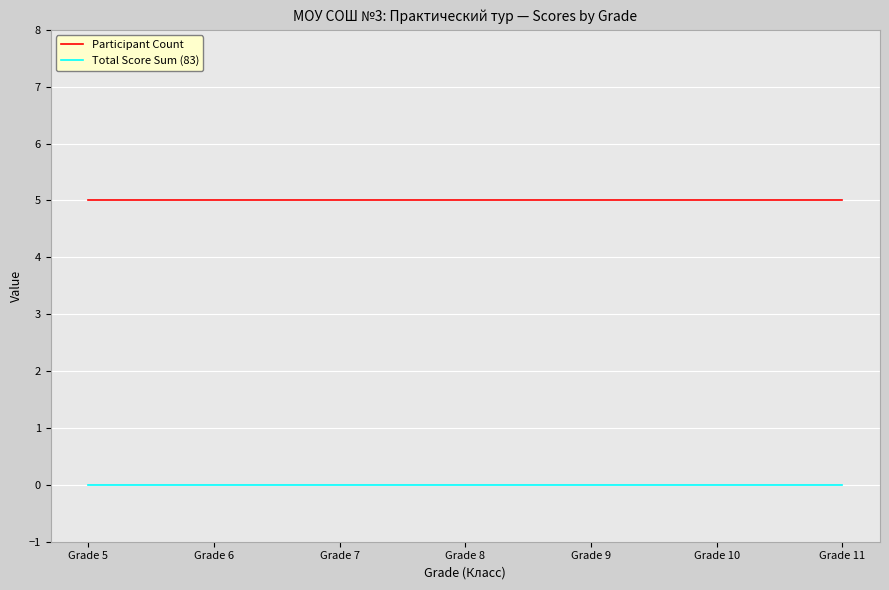

What is the maximum value shown in the chart?

5